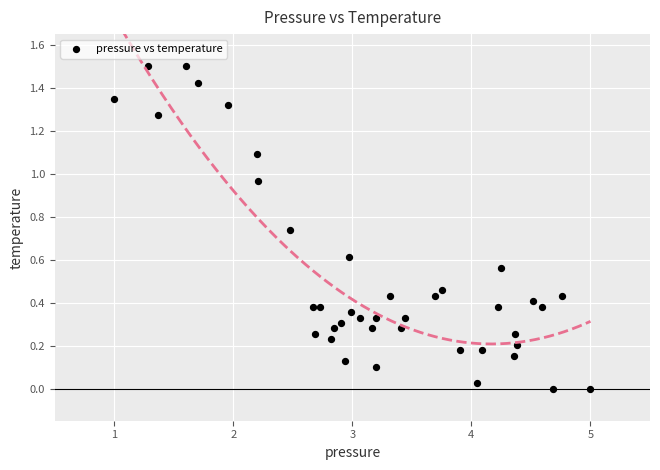

What is the range of X values (max minus min)?

4.0